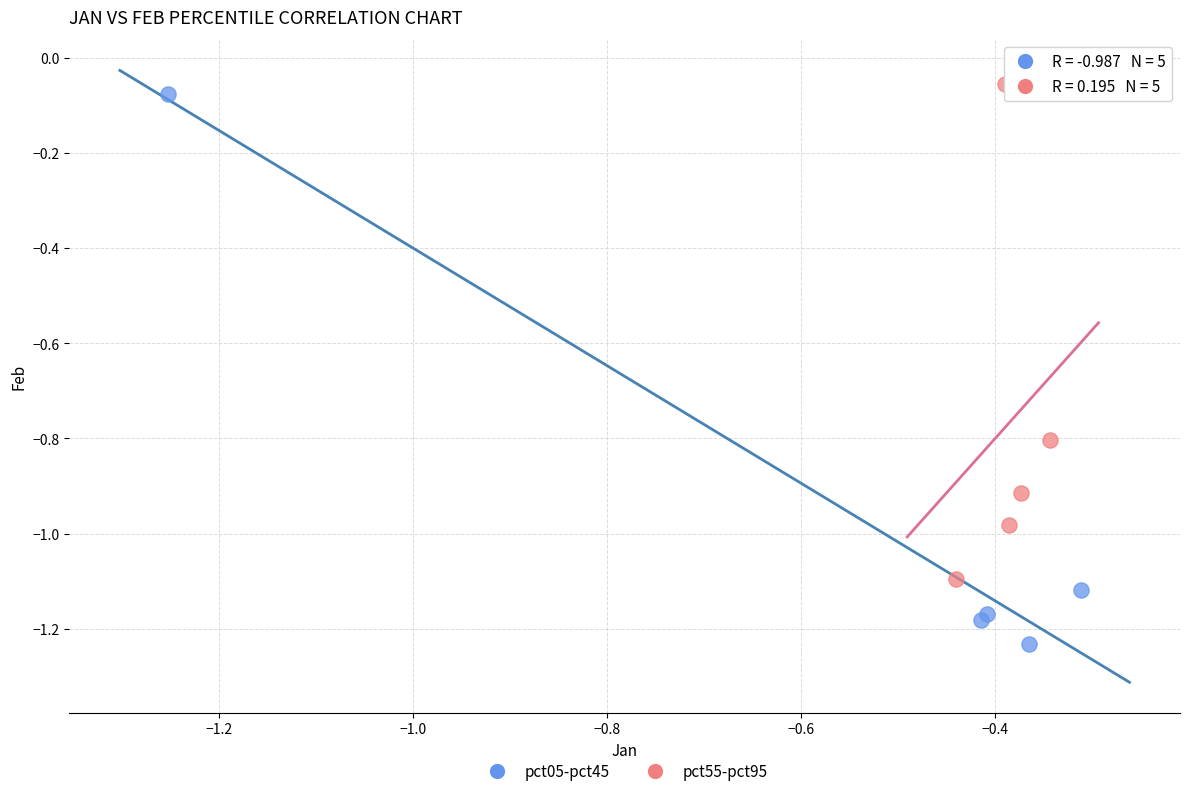

Which series has the largest Y range (max minus min)?

pct05-pct45